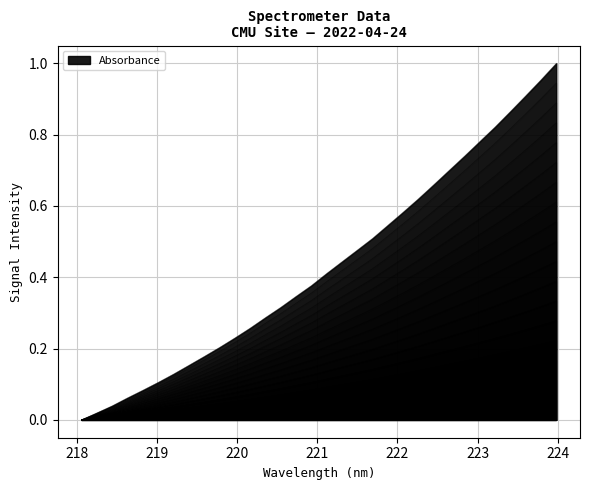

What is the maximum value shown in the chart?

1.0